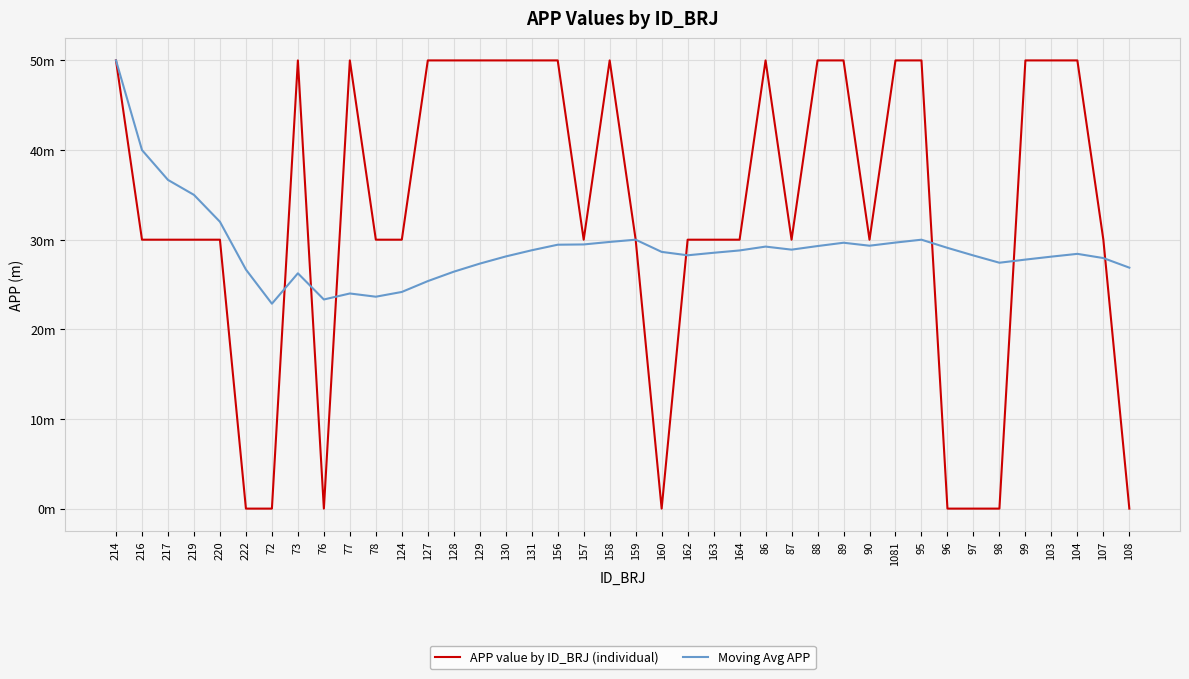

What are all the series names shown in the legend?

APP value by ID_BRJ (individual), Moving Avg APP